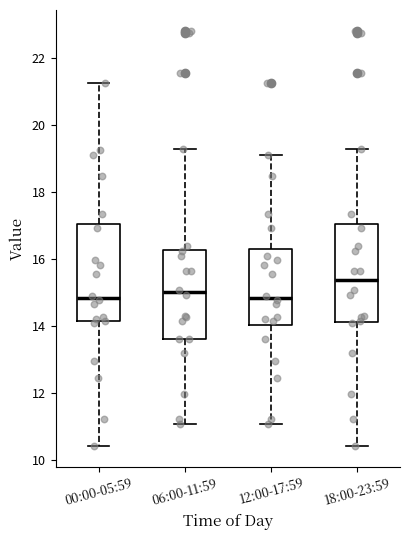

Where does the upper whisker of the box for 12:00-17:59 end on the y-axis? The values are not printed on the chart, so give them approximately, as read against the axis.

19.0